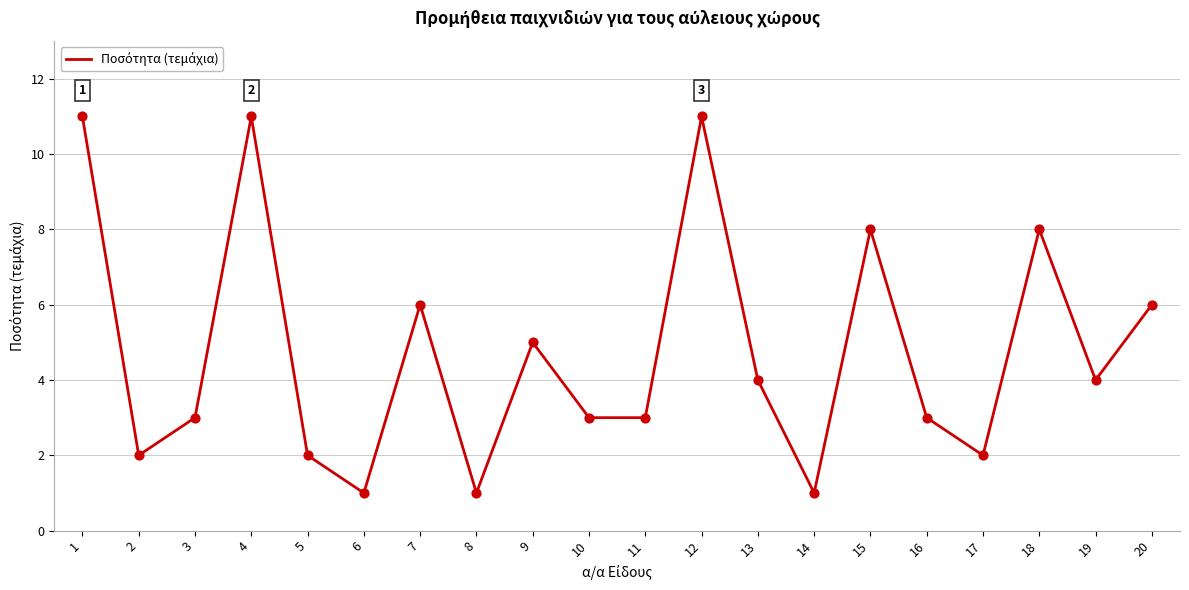

What is the change in value from 12 to 19?

-7